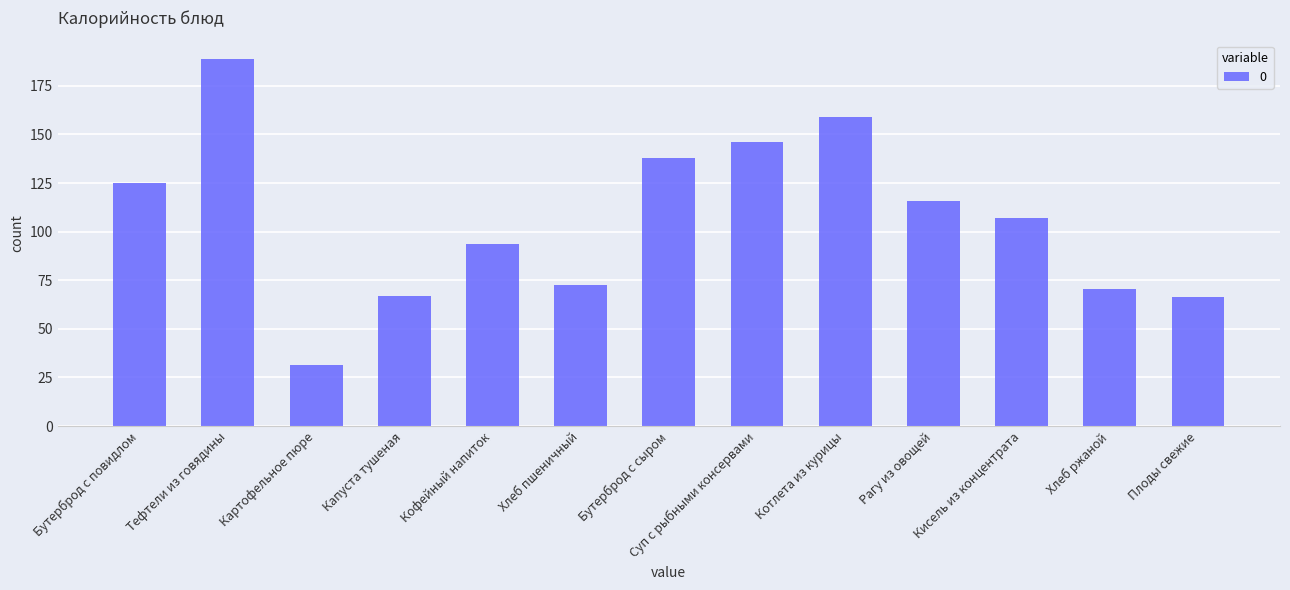

What is the value of the 1st bar from the left?

124.9